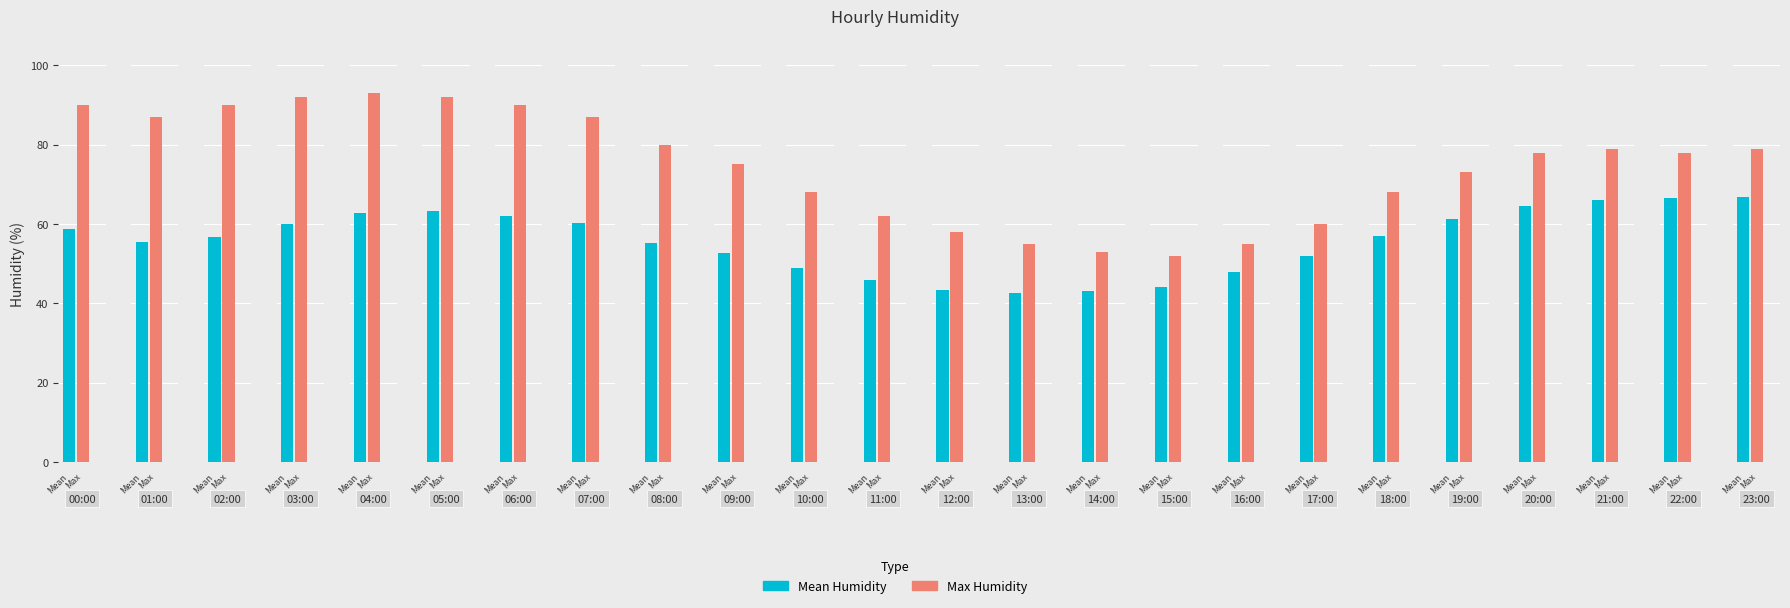

Count the number of data series in this chart.

2